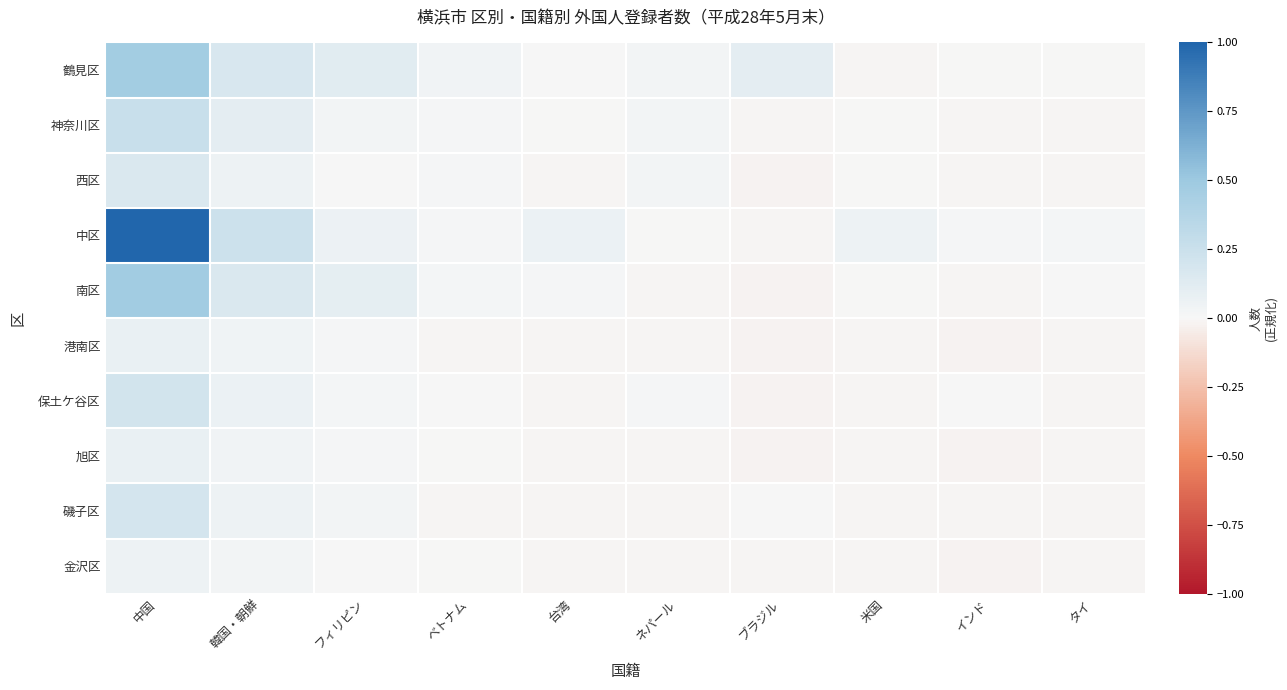

Reading right to left, extract all data points from this chart.

鶴見区: タイ=-0.0	インド=-0.0	米国=-0.0	ブラジル=0.1	ネパール=0.0	台湾=0.0	ベトナム=0.0	フィリピン=0.1	韓国・朝鮮=0.2	中国=0.5
神奈川区: タイ=-0.0	インド=-0.0	米国=-0.0	ブラジル=-0.0	ネパール=0.0	台湾=-0.0	ベトナム=0.0	フィリピン=0.0	韓国・朝鮮=0.1	中国=0.3
西区: タイ=-0.0	インド=-0.0	米国=-0.0	ブラジル=-0.0	ネパール=0.0	台湾=-0.0	ベトナム=0.0	フィリピン=0.0	韓国・朝鮮=0.1	中国=0.2
中区: タイ=0.0	インド=0.0	米国=0.0	ブラジル=-0.0	ネパール=-0.0	台湾=0.1	ベトナム=0.0	フィリピン=0.1	韓国・朝鮮=0.2	中国=1.0
南区: タイ=0.0	インド=-0.0	米国=-0.0	ブラジル=-0.0	ネパール=-0.0	台湾=0.0	ベトナム=0.0	フィリピン=0.1	韓国・朝鮮=0.2	中国=0.5
港南区: タイ=-0.0	インド=-0.0	米国=-0.0	ブラジル=-0.0	ネパール=-0.0	台湾=-0.0	ベトナム=-0.0	フィリピン=0.0	韓国・朝鮮=0.0	中国=0.1
保土ケ谷区: タイ=-0.0	インド=0.0	米国=-0.0	ブラジル=-0.0	ネパール=0.0	台湾=-0.0	ベトナム=0.0	フィリピン=0.0	韓国・朝鮮=0.1	中国=0.2
旭区: タイ=-0.0	インド=-0.0	米国=-0.0	ブラジル=-0.0	ネパール=-0.0	台湾=-0.0	ベトナム=-0.0	フィリピン=0.0	韓国・朝鮮=0.0	中国=0.1
磯子区: タイ=-0.0	インド=-0.0	米国=-0.0	ブラジル=0.0	ネパール=-0.0	台湾=-0.0	ベトナム=-0.0	フィリピン=0.0	韓国・朝鮮=0.0	中国=0.2
金沢区: タイ=-0.0	インド=-0.0	米国=-0.0	ブラジル=-0.0	ネパール=-0.0	台湾=-0.0	ベトナム=-0.0	フィリピン=0.0	韓国・朝鮮=0.0	中国=0.1